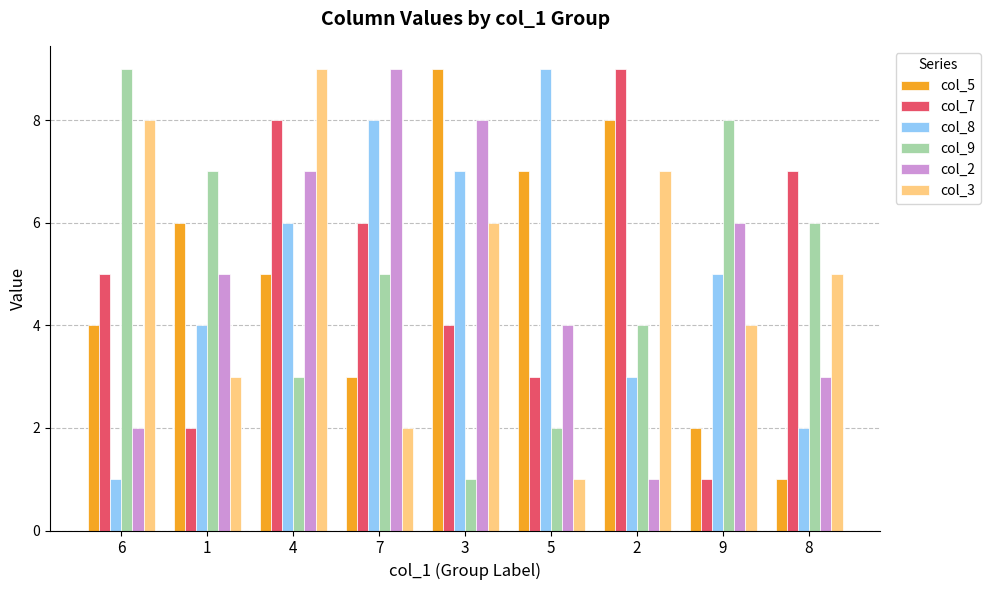

At which label does col_8 reach its minimum?

6